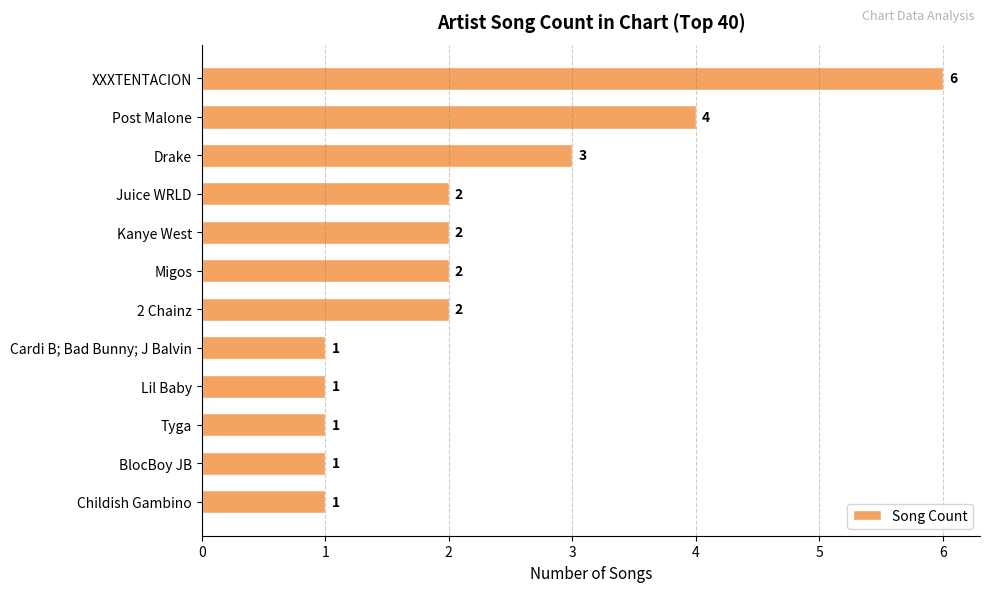

Reading bottom to top, list all the values displayed in this chart.

1	1	1	1	1	2	2	2	2	3	4	6